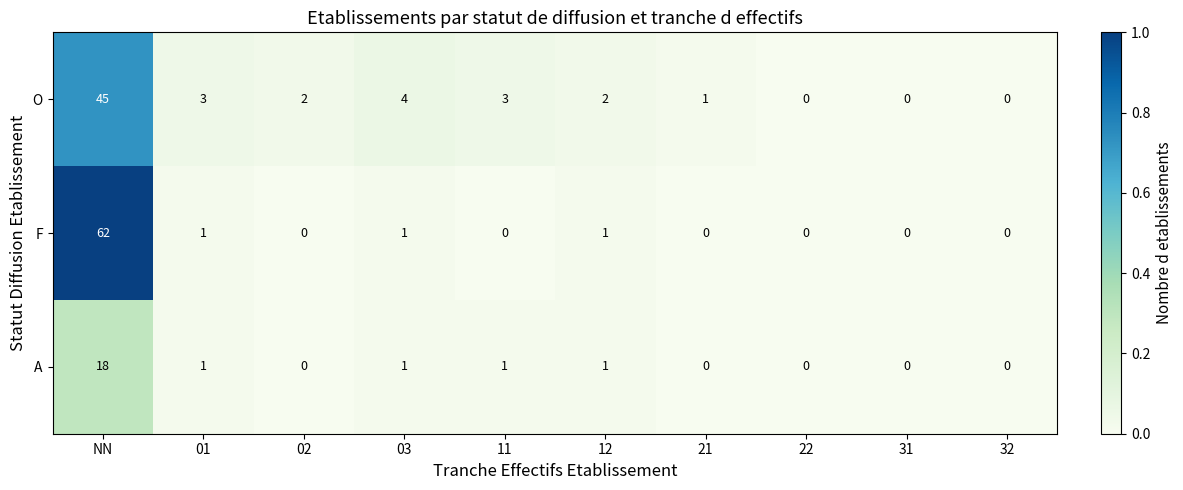

Which series changed the most between NN and 21?

F